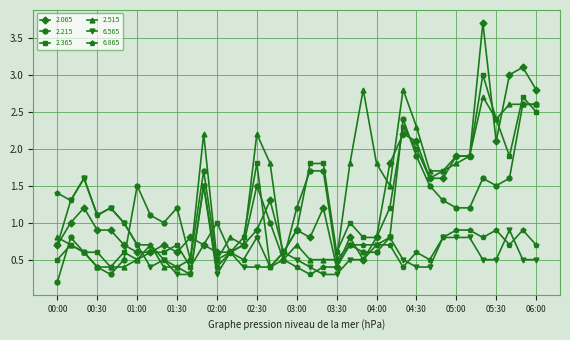

What is the minimum value for 6.565?

0.3